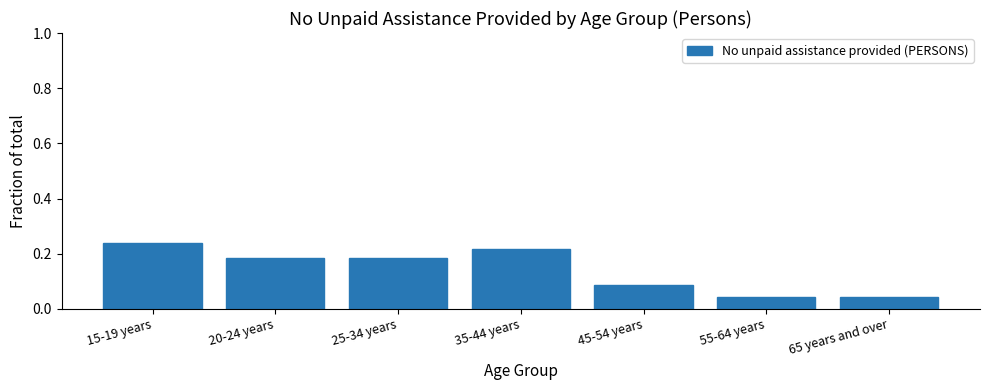

What is the sum of all values?

1.0